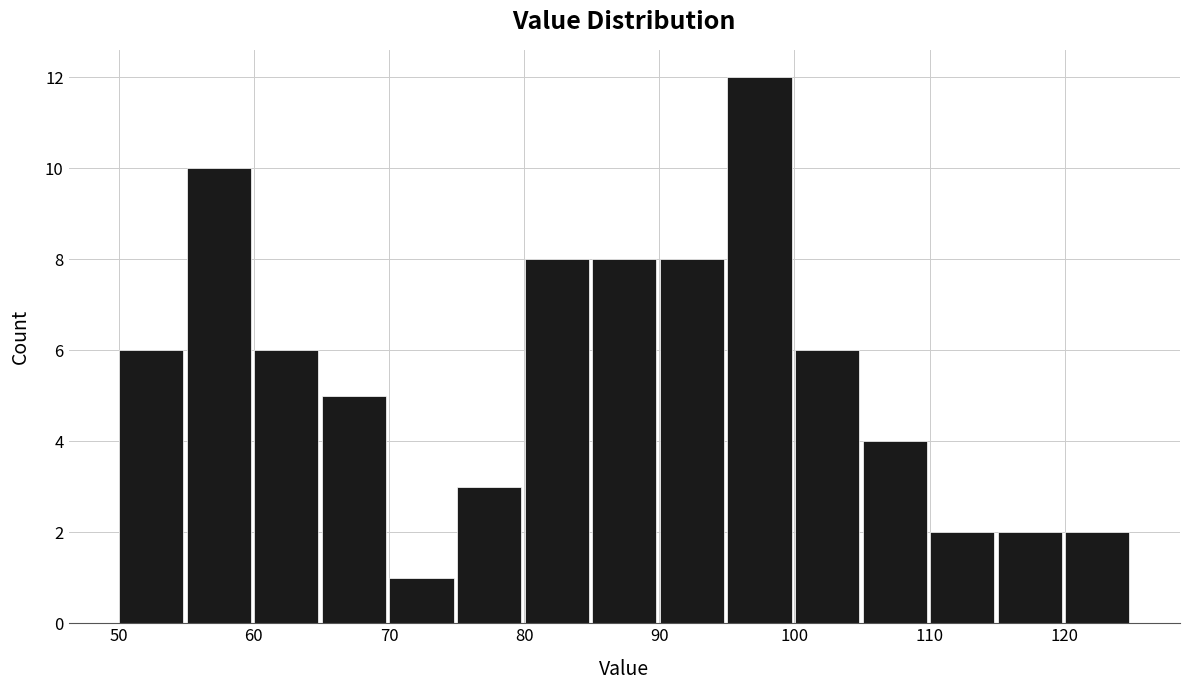

How tall is the bar that spans 105 to 110 on the x-axis? Neither the bar edges nor the heights are printed on the chart, so give them approximately, as read against the axes.

4